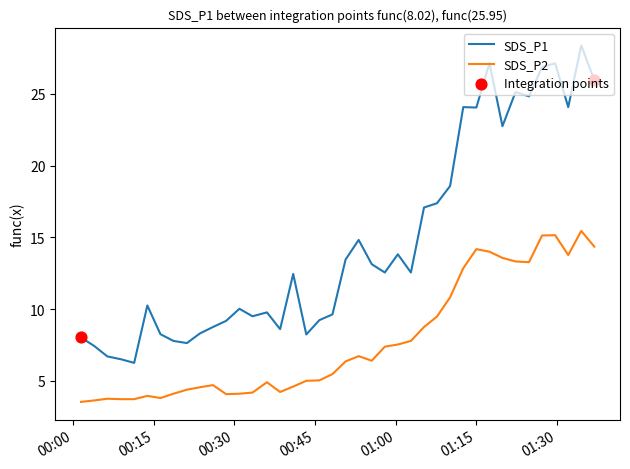

Which series has the largest range (max minus min)?

SDS_P1